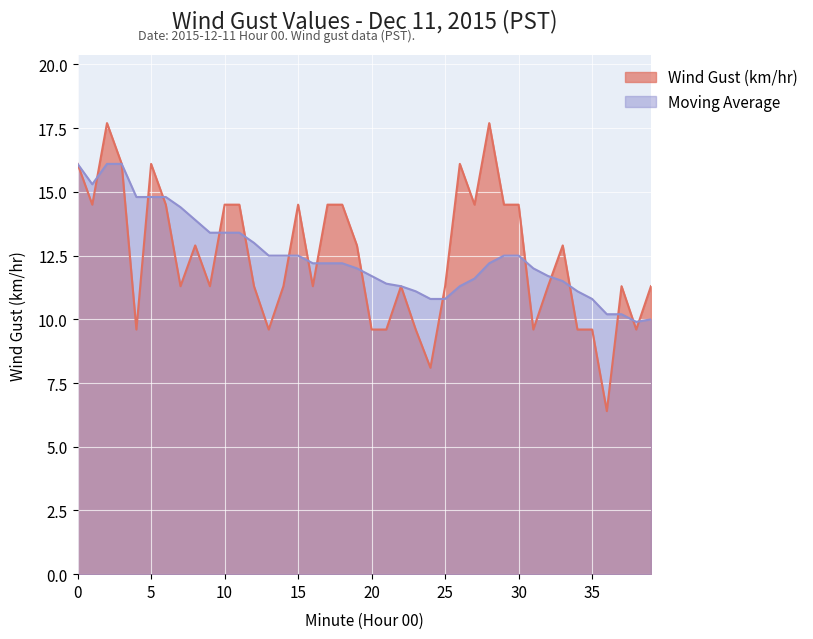

Read the Moving Average value at 37.

10.2